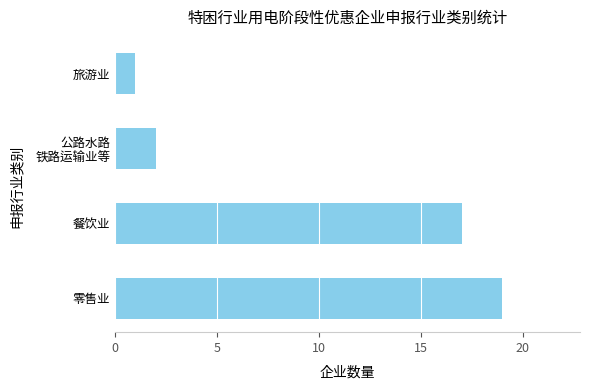

Does the chart contain stacked bars?

No